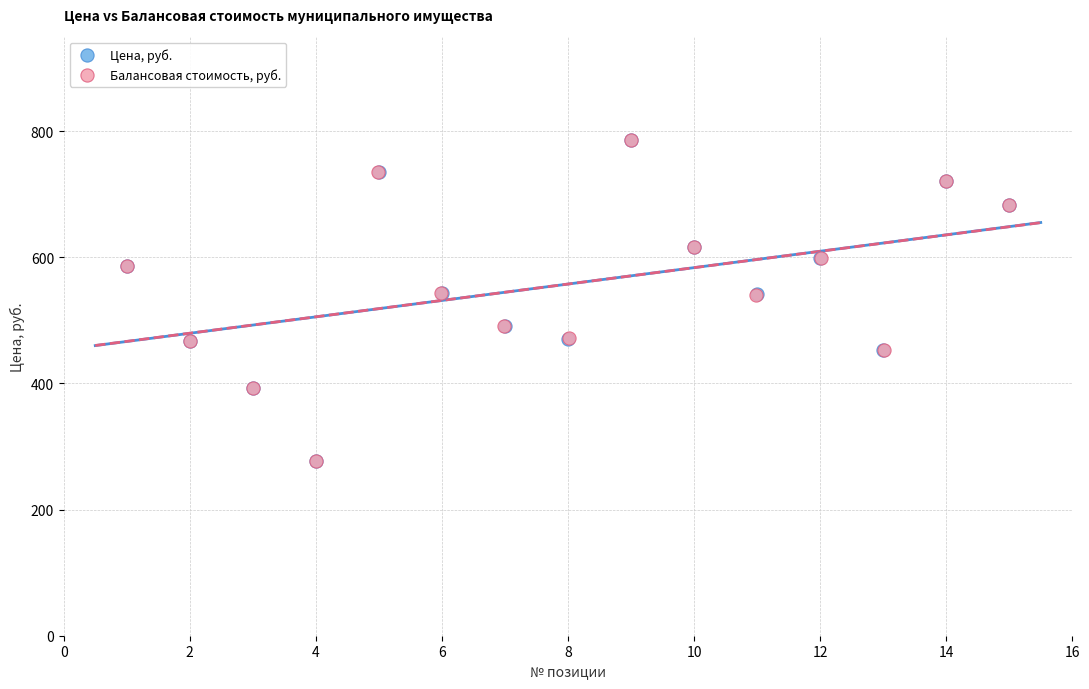

Which series has the largest Y range (max minus min)?

Балансовая стоимость, руб.